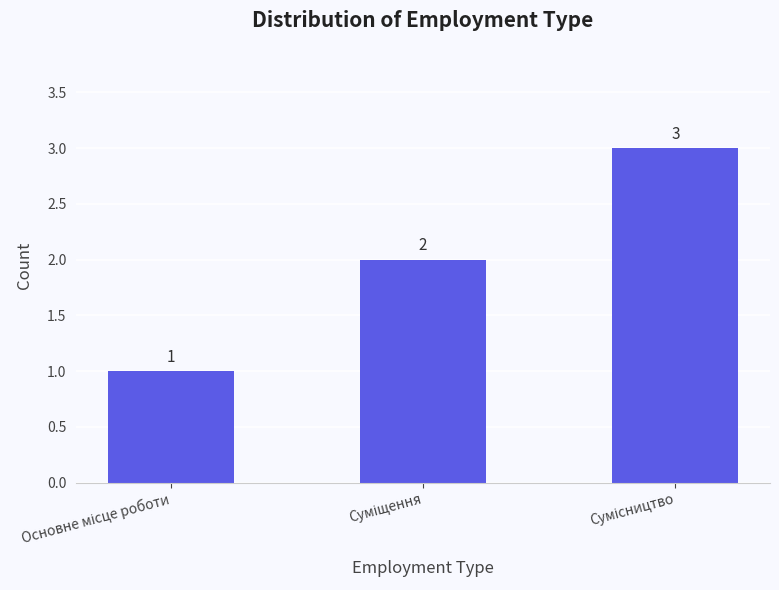

What is the value of the 2nd bar from the left?

2